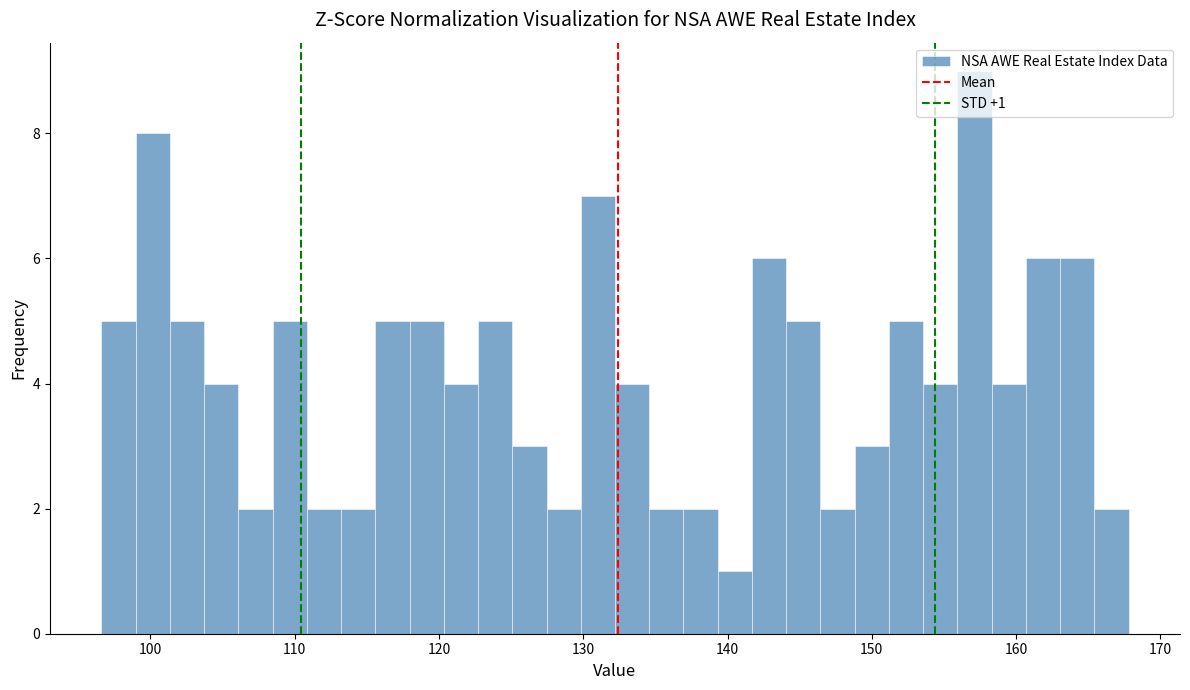

Read against the x-axis, roughly where is the centre of the tallest bar?

157